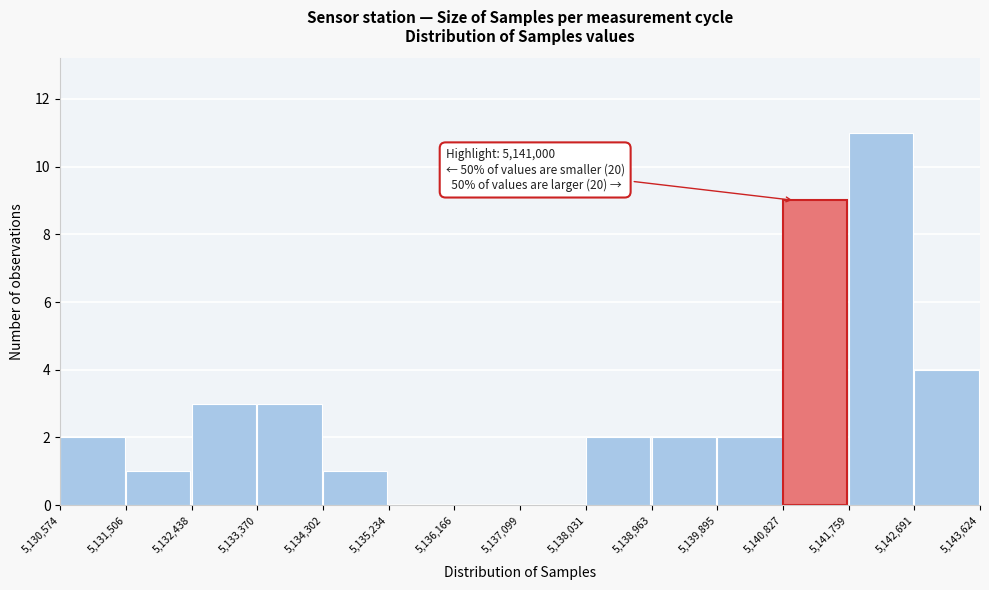

Over which range of the x-axis is the bar tallest?

5,141,759 to 5,142,691